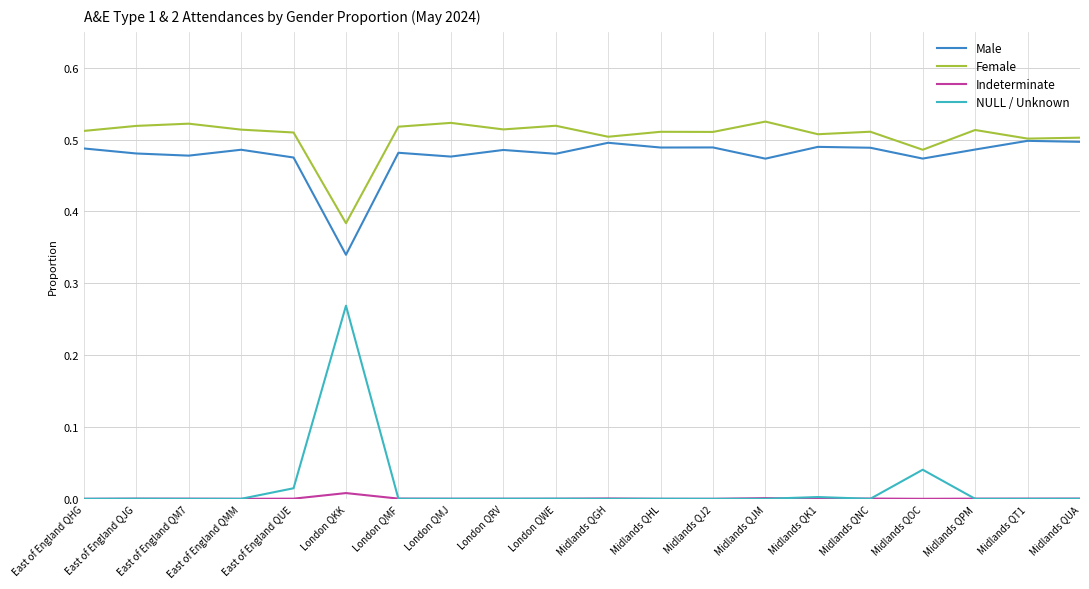

True or false: Male has a value of 0.7 at Midlands QPM.

False